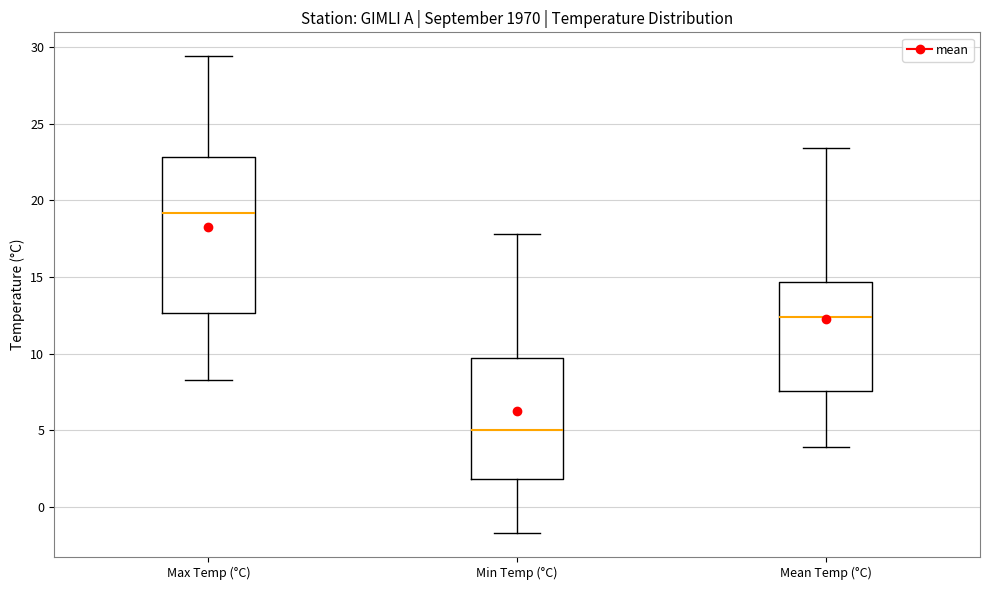

Which box has the highest median line?

Max Temp (°C)